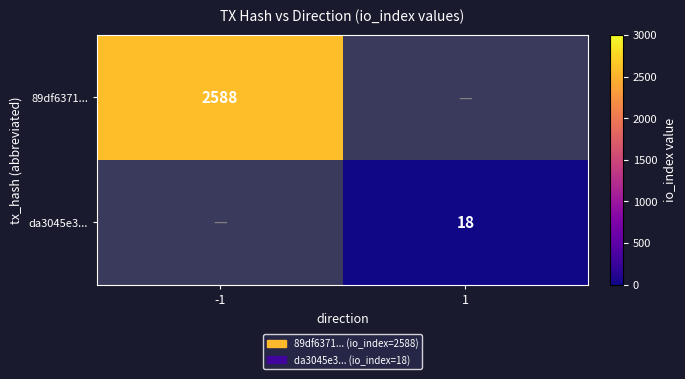

How many categories are shown in the chart?

2